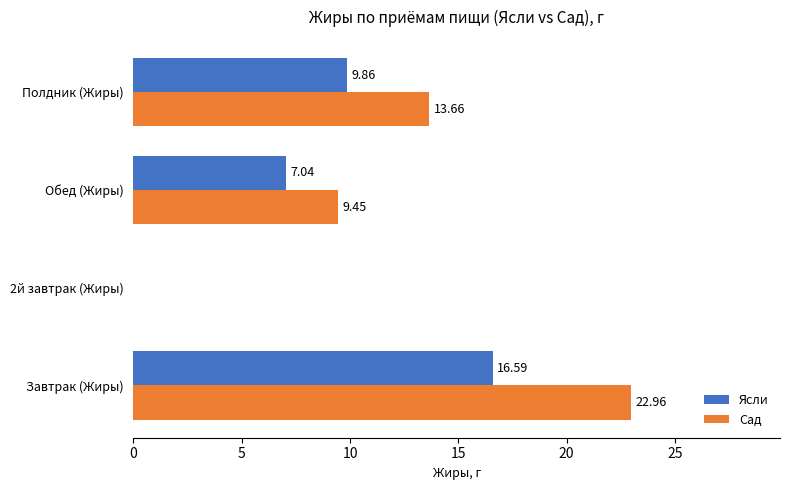

What is the sum of the Ясли values at Завтрак (Жиры) and Обед (Жиры)?

23.6